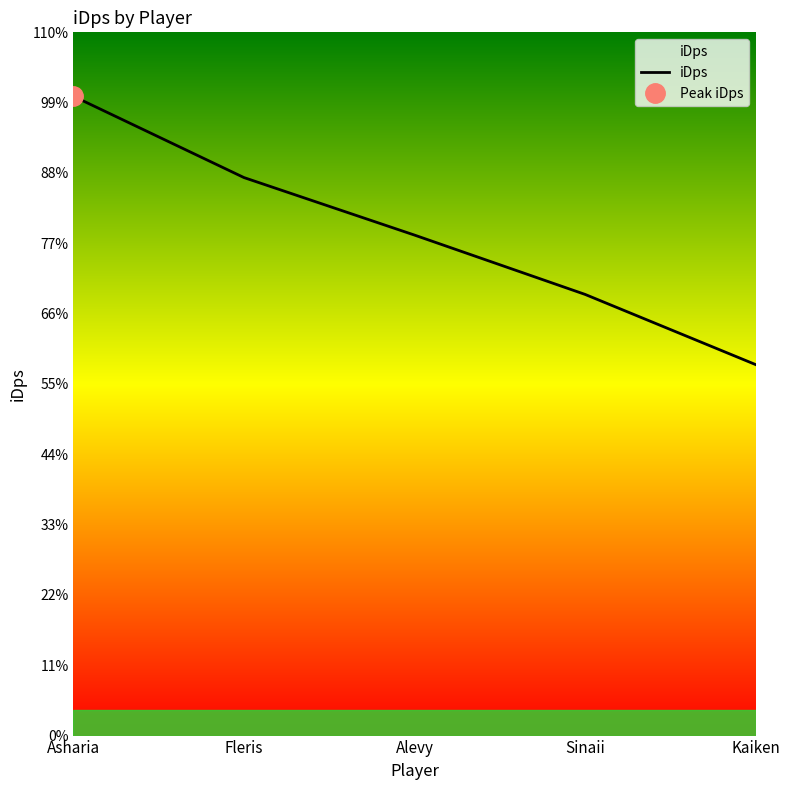

What value does the data have at Kaiken?

2272.4